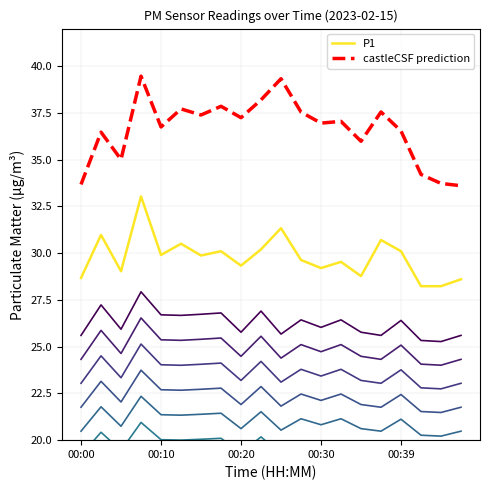

How many interior local valleys does the P1 series have?

6